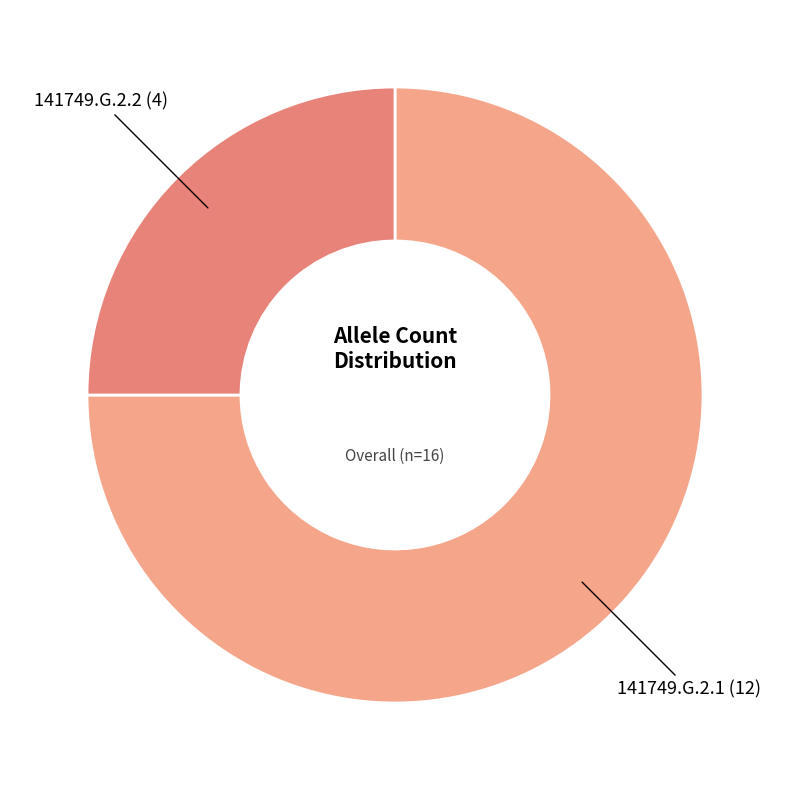

Which category has the smallest portion of the pie?

141749.G.2.2